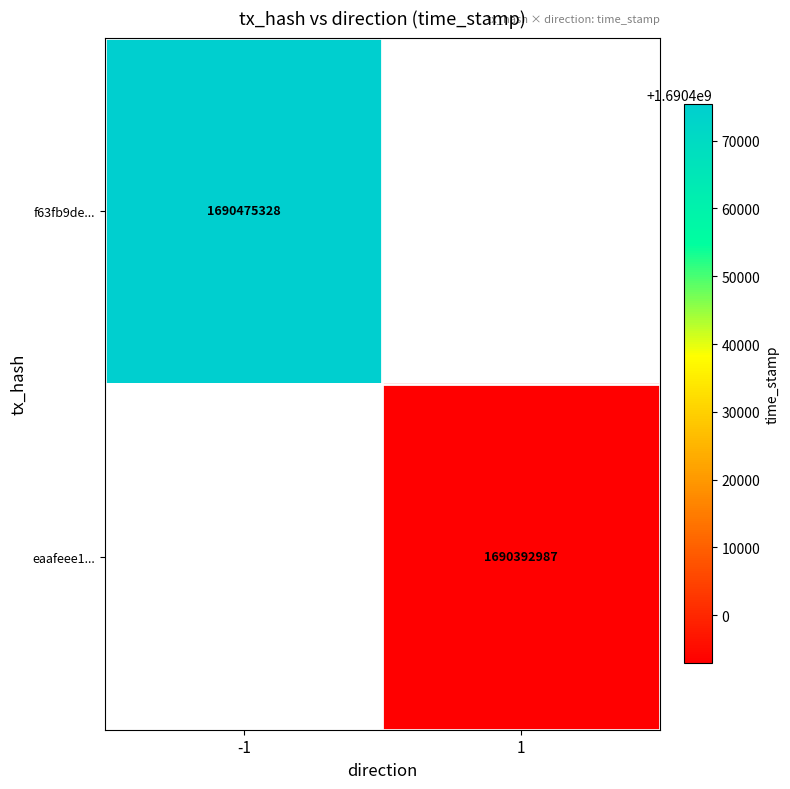

How many series are shown in this chart?

2